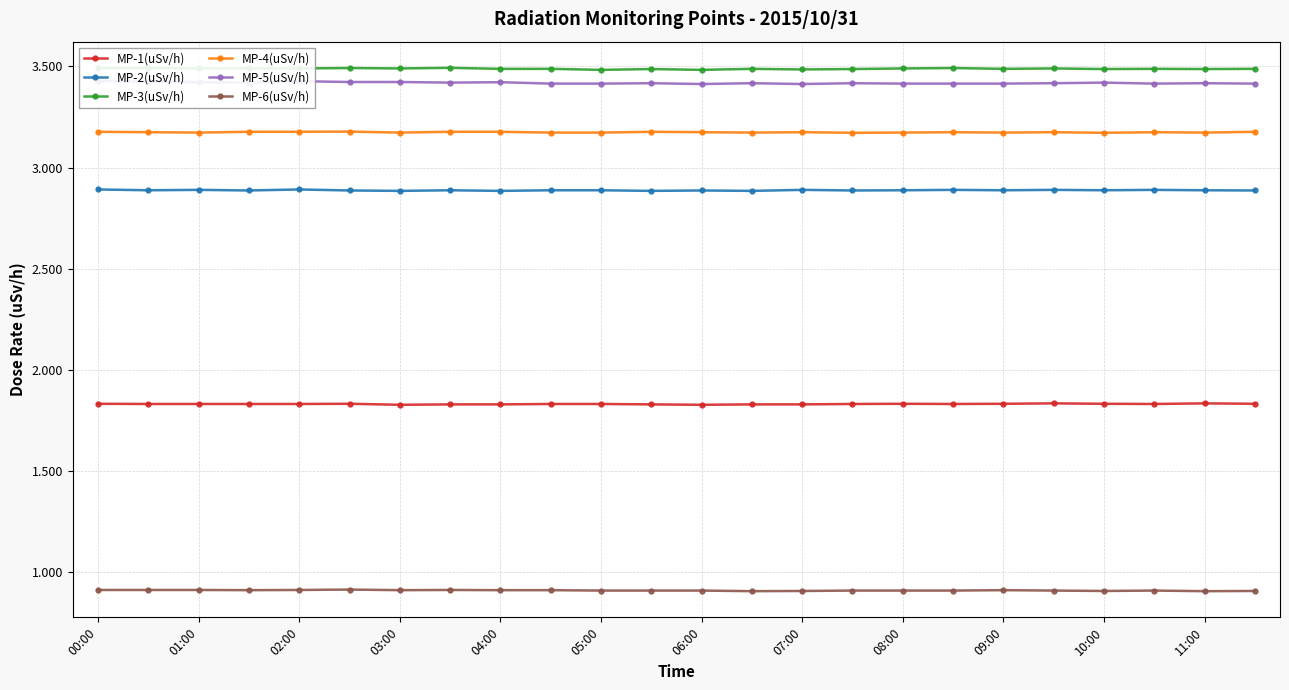

How many MP-1(uSv/h) values are between 1 and 2?

24